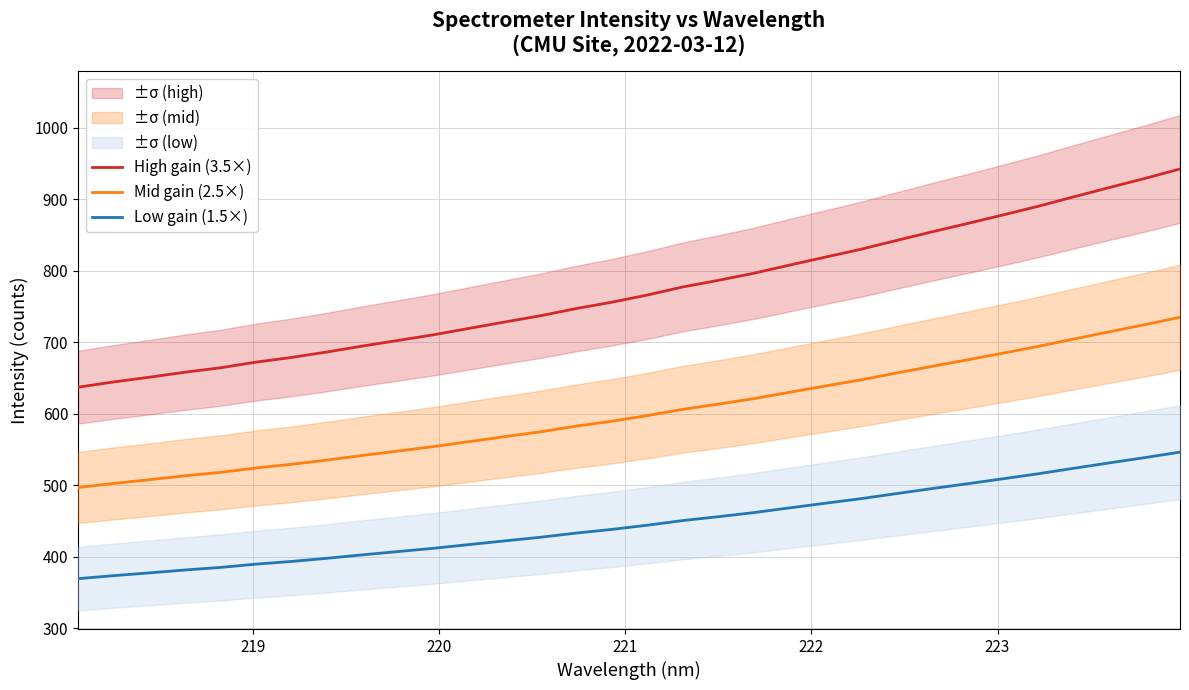

True or false: High gain (3.5×) and Low gain (1.5×) intersect in this chart.

False